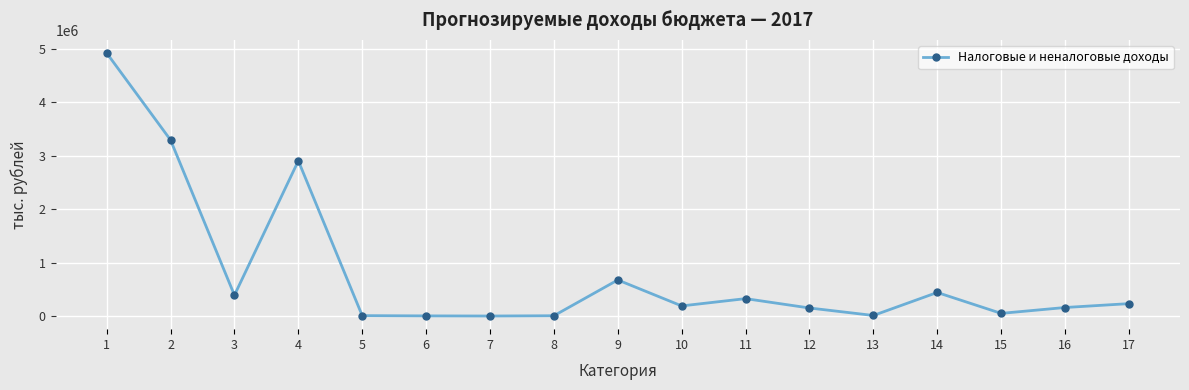

What is the average value?

808075.6